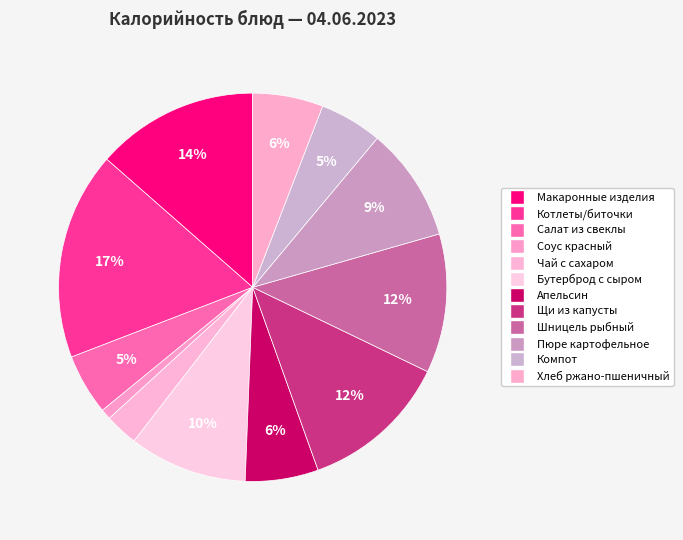

Is the sum of Шницель рыбный and Хлеб ржано-пшеничный greater than half?

No